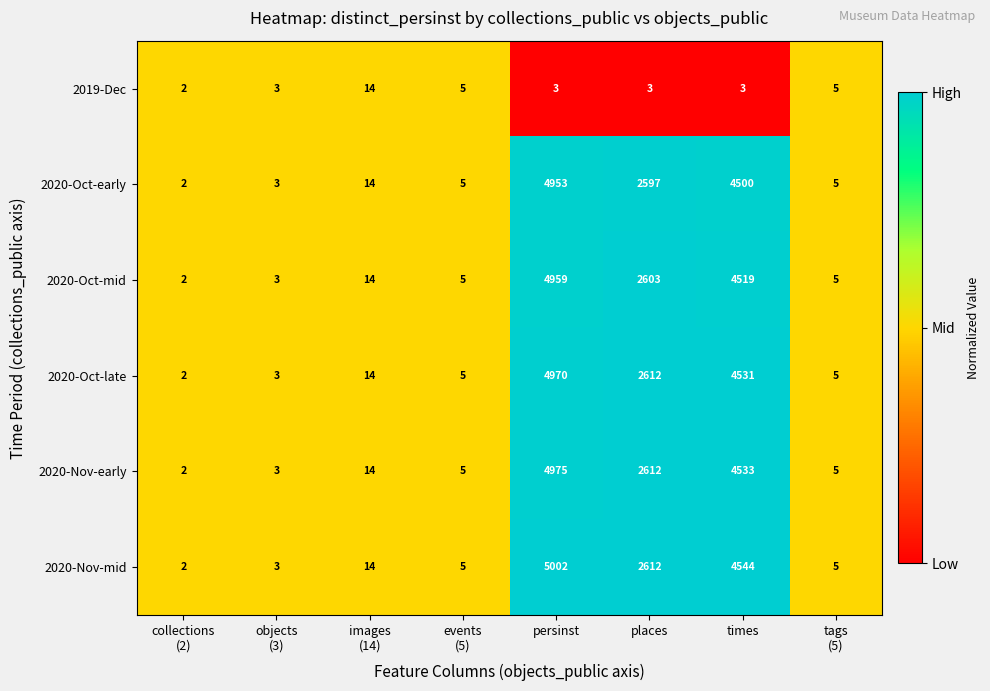

How many data points does each series have?

8